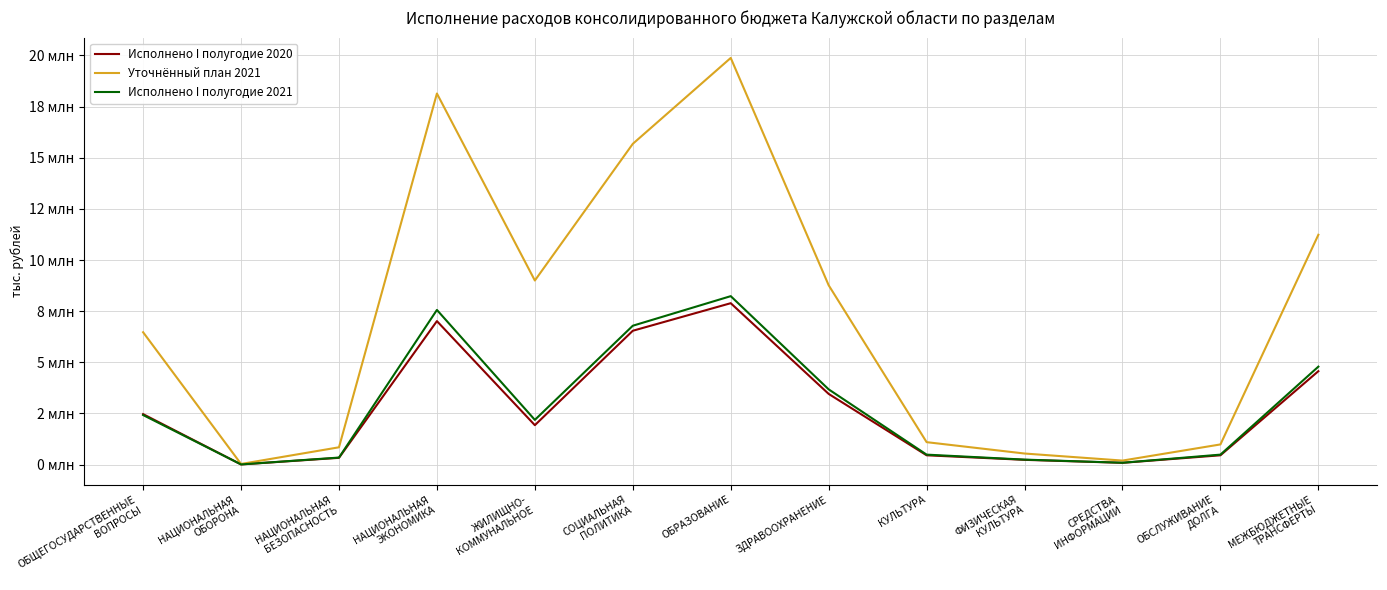

Where does the Уточнённый план 2021 series first go above 6470872?

ОБЩЕГОСУДАРСТВЕННЫЕ
ВОПРОСЫ